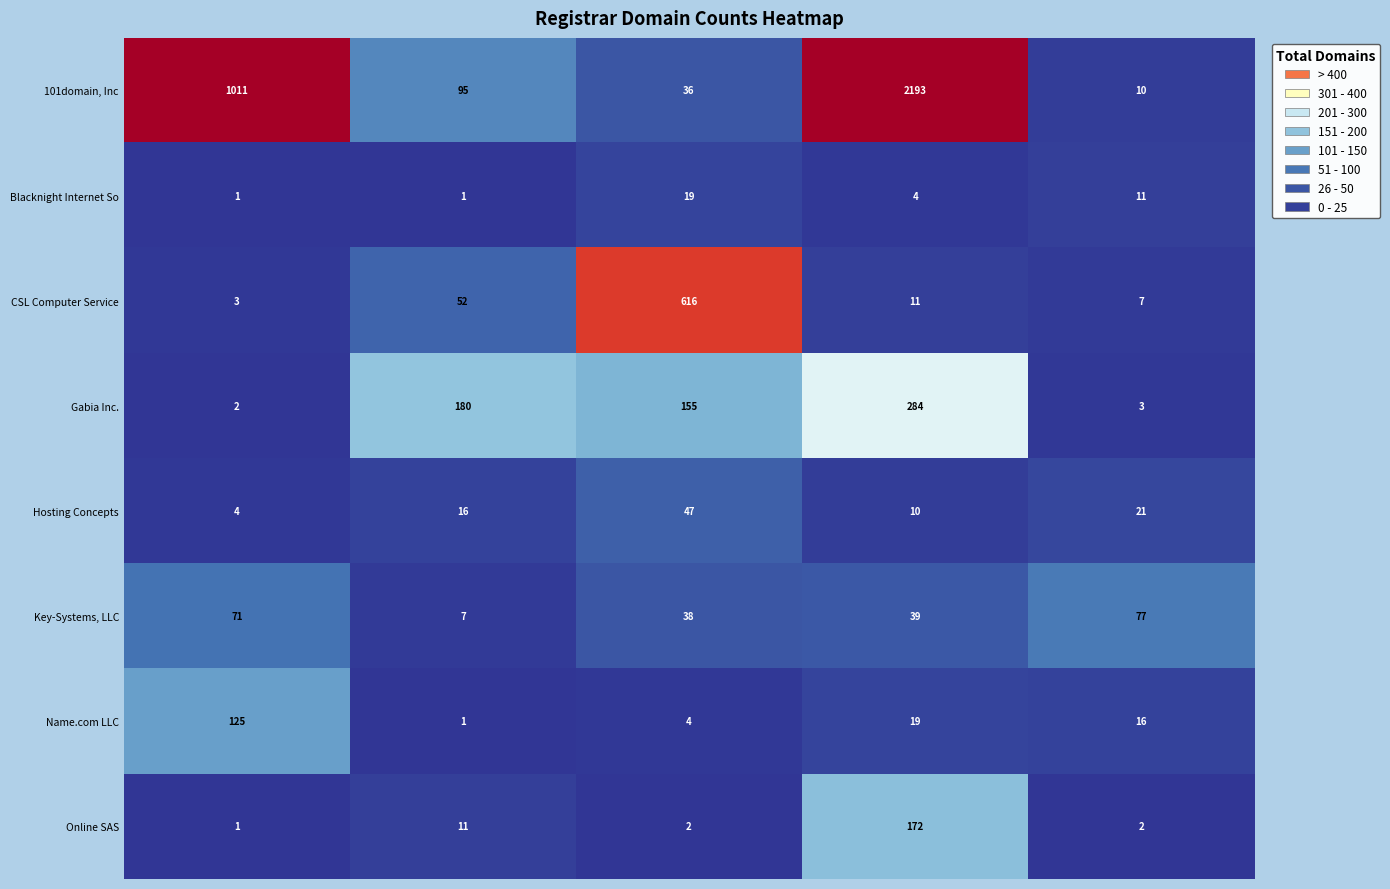

How many categories are shown in the chart?

5